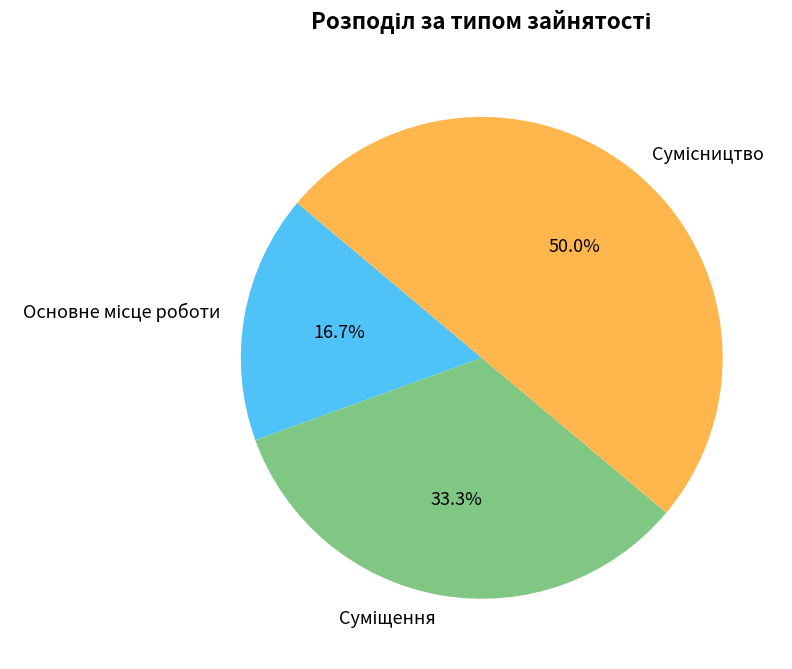

How many slices are in this pie chart?

3